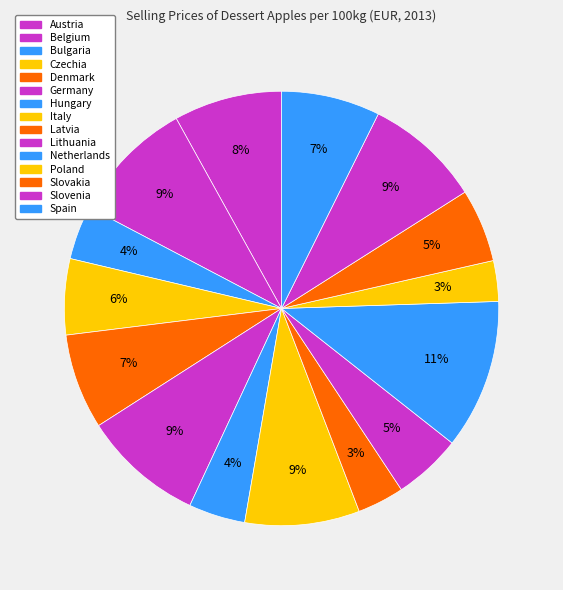

Which category has the smallest portion of the pie?

Poland